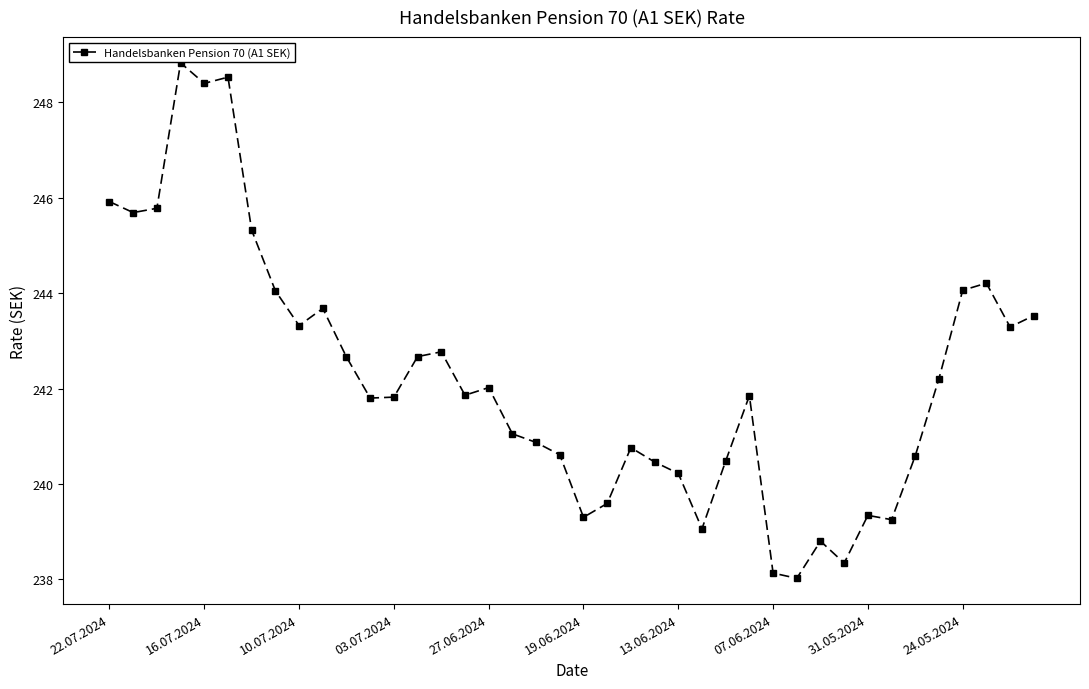

What is the greatest value displayed?

248.8